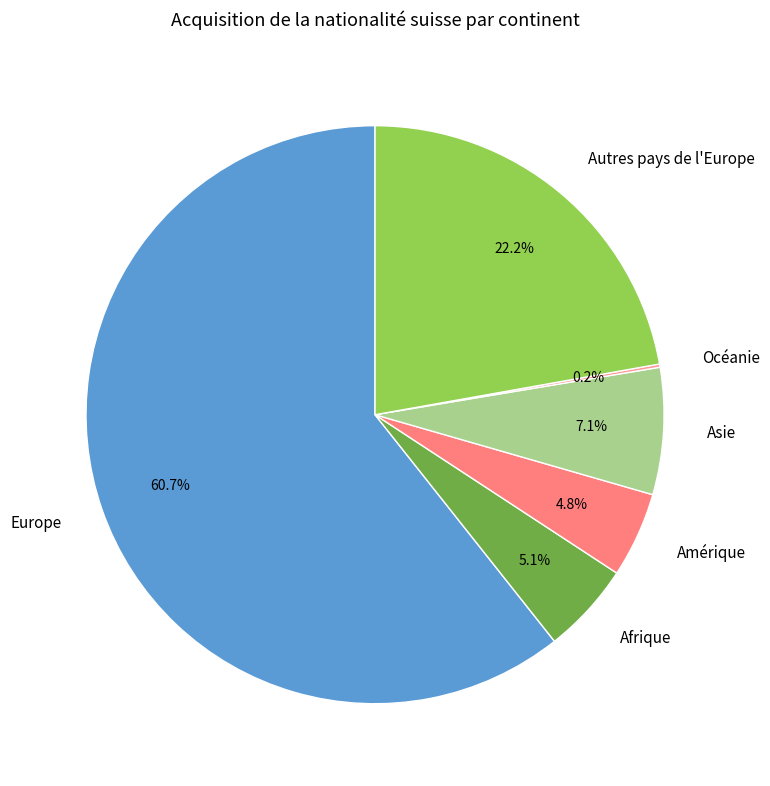

True or false: Amérique accounts for 5% of the total.

True